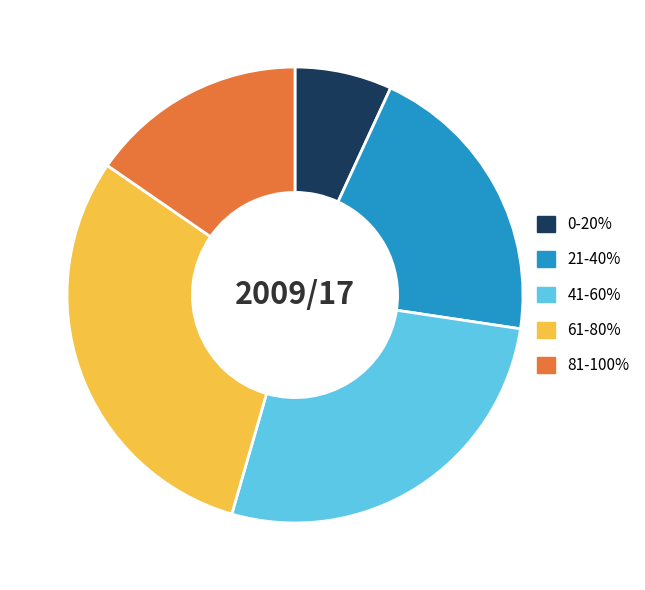

What is the ratio of the value at 21-40% to the value at 0-20%?

3.0